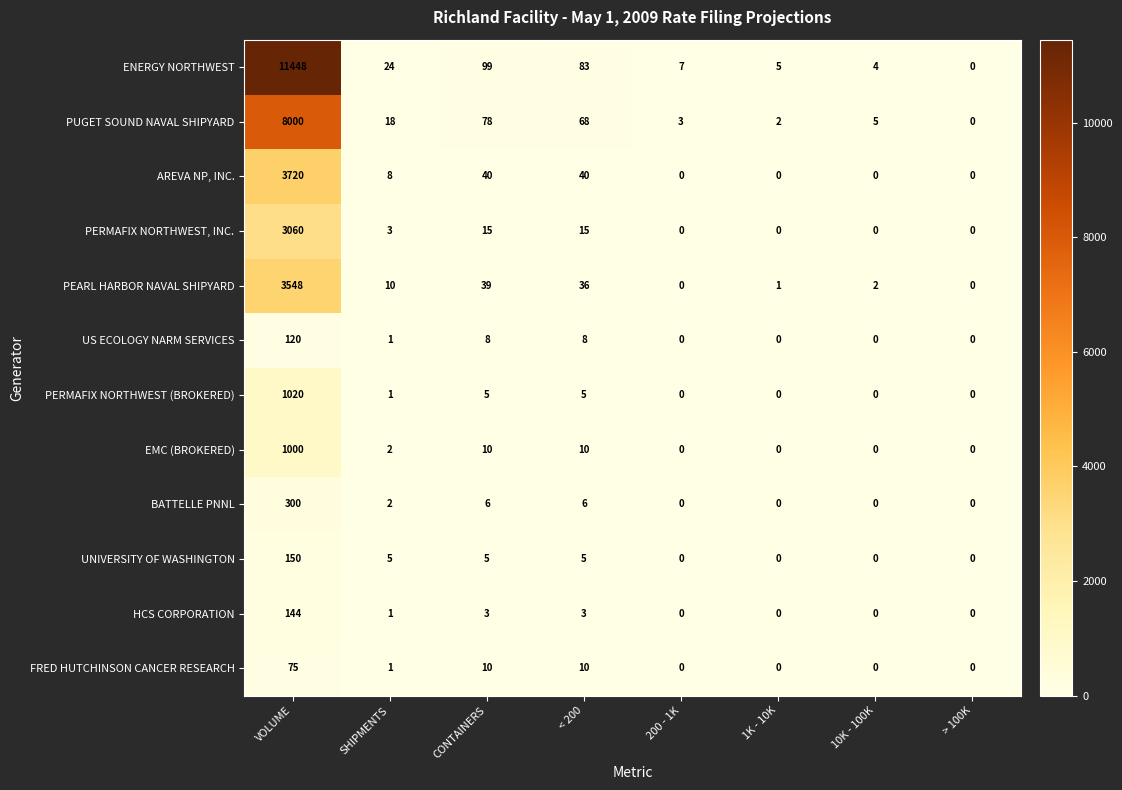

True or false: PERMAFIX NORTHWEST (BROKERED) has a value of -407 at 200 - 1K.

False